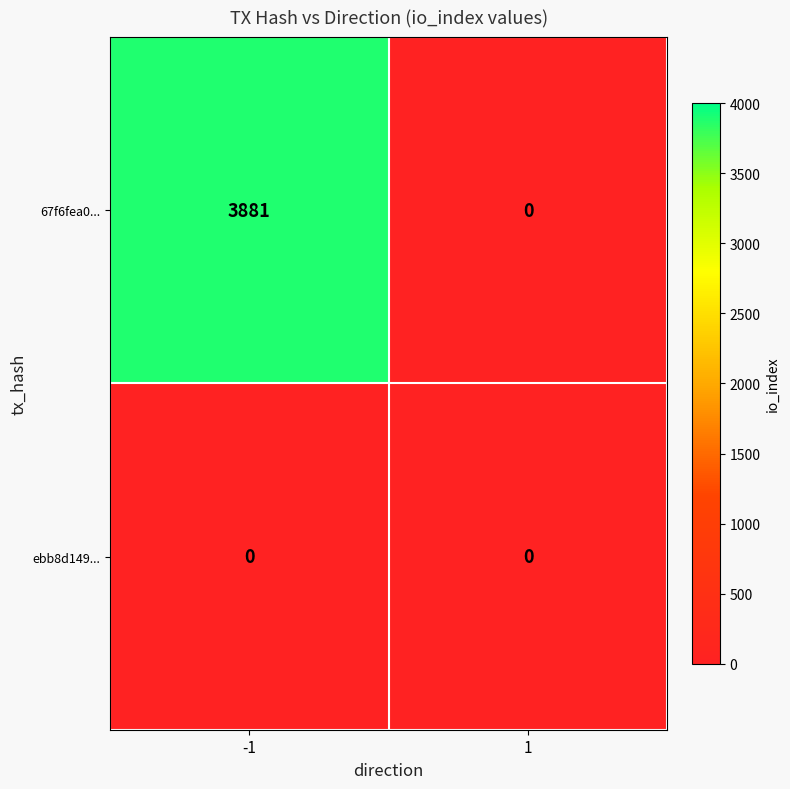

Reading left to right, transcribe all the data shown in this chart.

67f6fea0...: -1=3881	1=0
ebb8d149...: -1=0	1=0